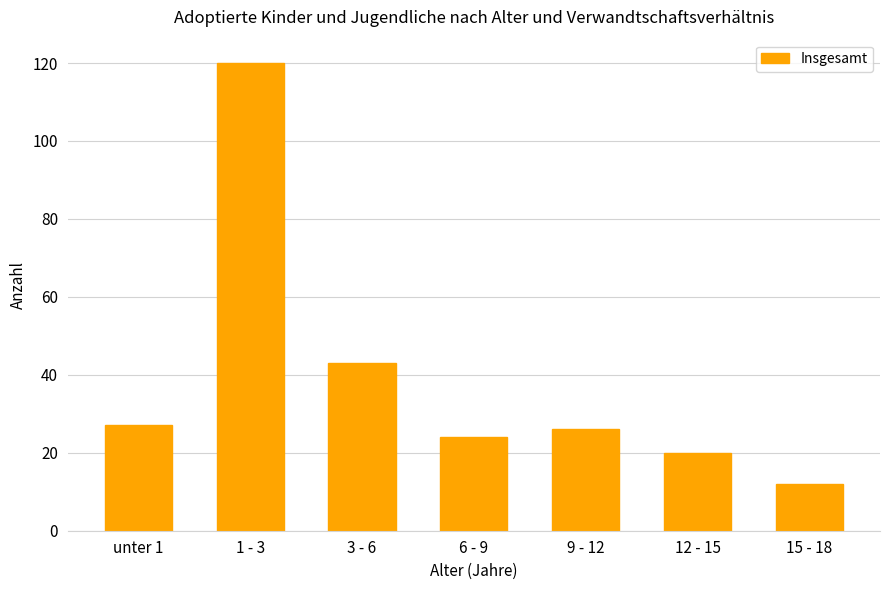

Read the value at 3 - 6, to the nearest 50.

50